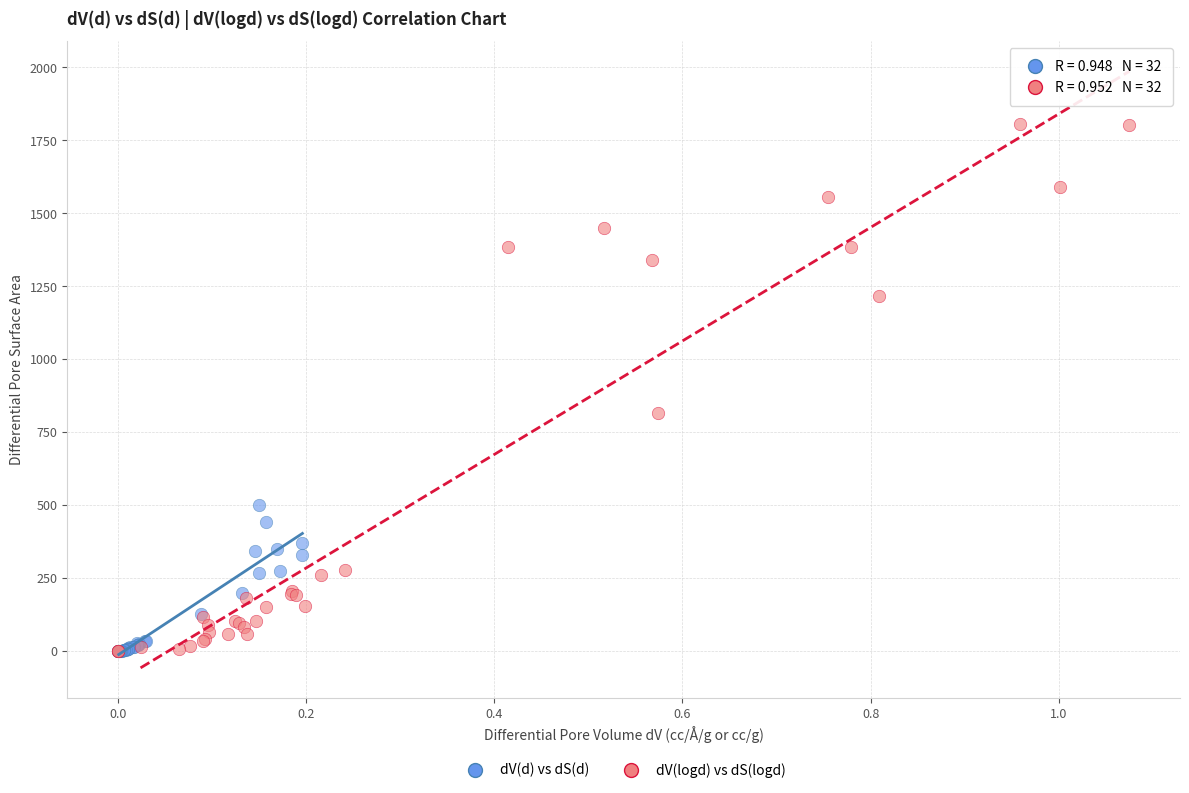

Which series contains the highest Y value?

dV(logd) vs dS(logd)